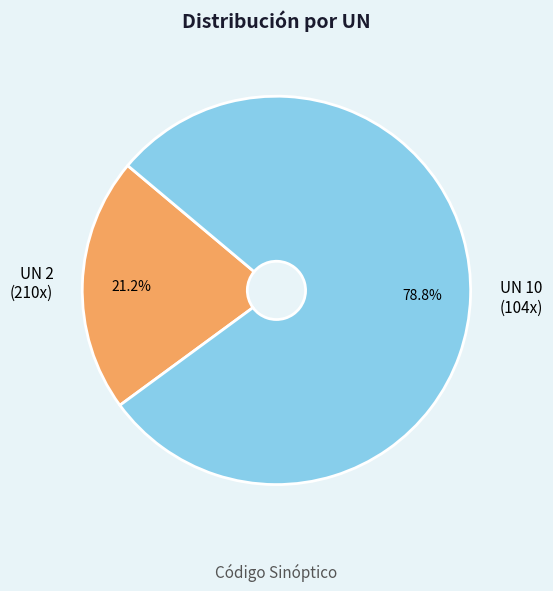

Which slice represents more than half of the pie?

UN 10 (104x)